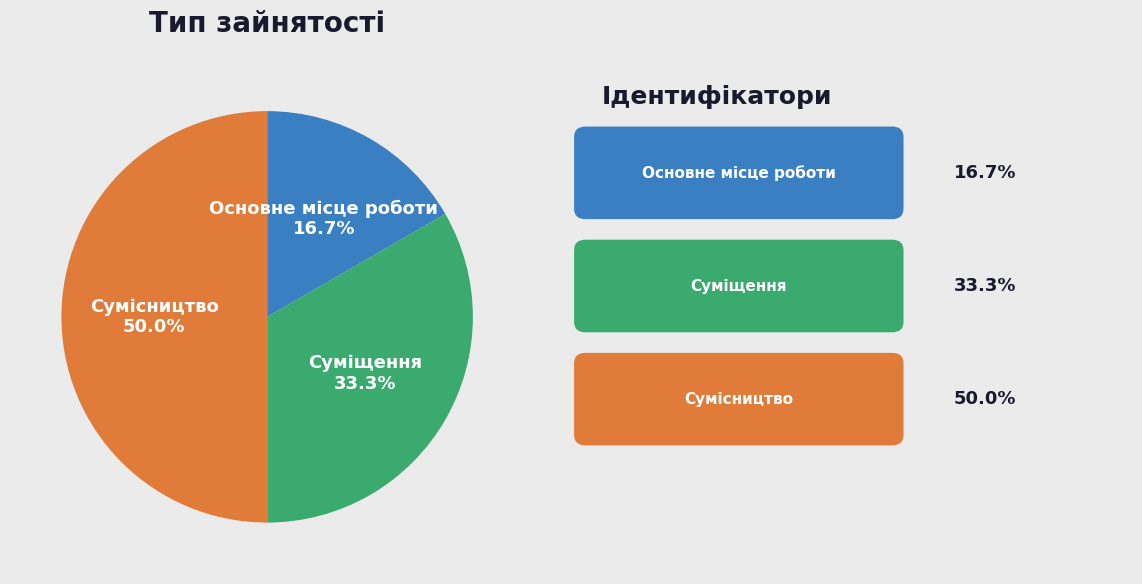

Approximately how many times larger is the value at Суміщення compared to Сумісництво?

0.7